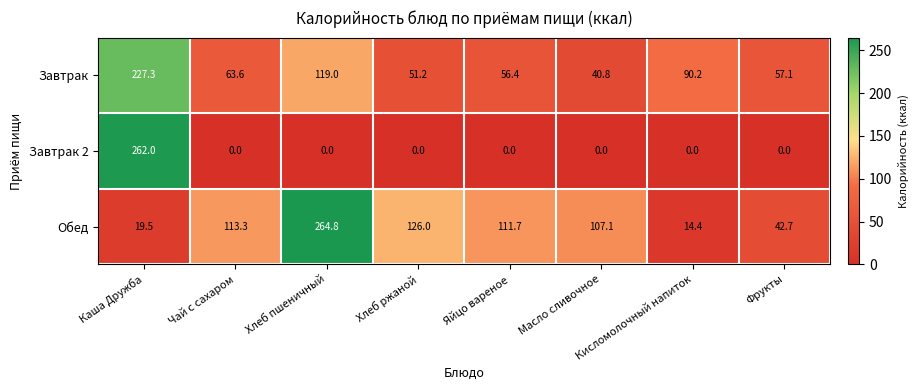

At which label does Обед reach its peak?

Хлеб пшеничный